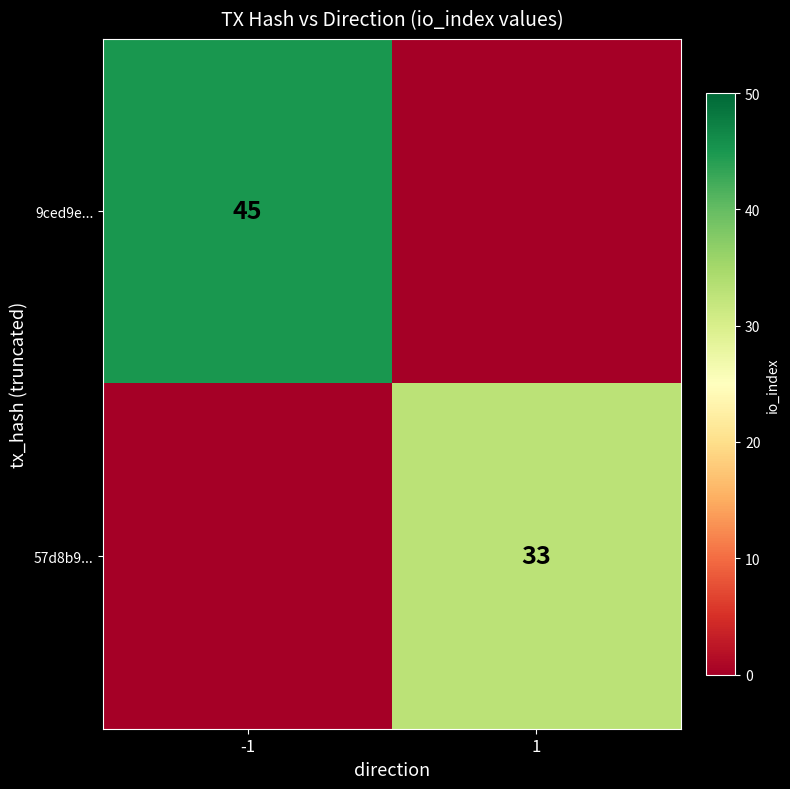

Which has a higher value, -1 or 1?

-1